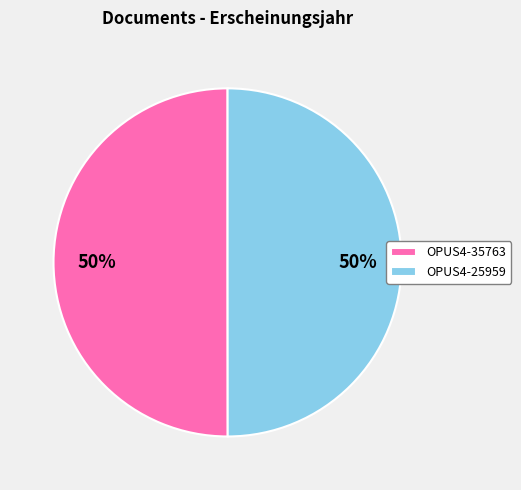

True or false: OPUS4-25959 accounts for 57% of the total.

False